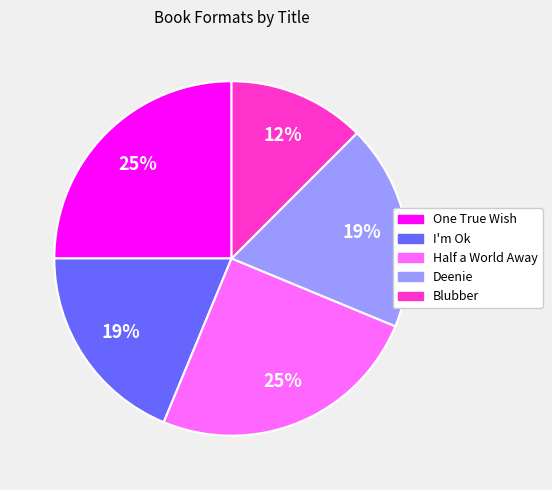

The Blubber slice represents 12% of the pie. True or false?

True